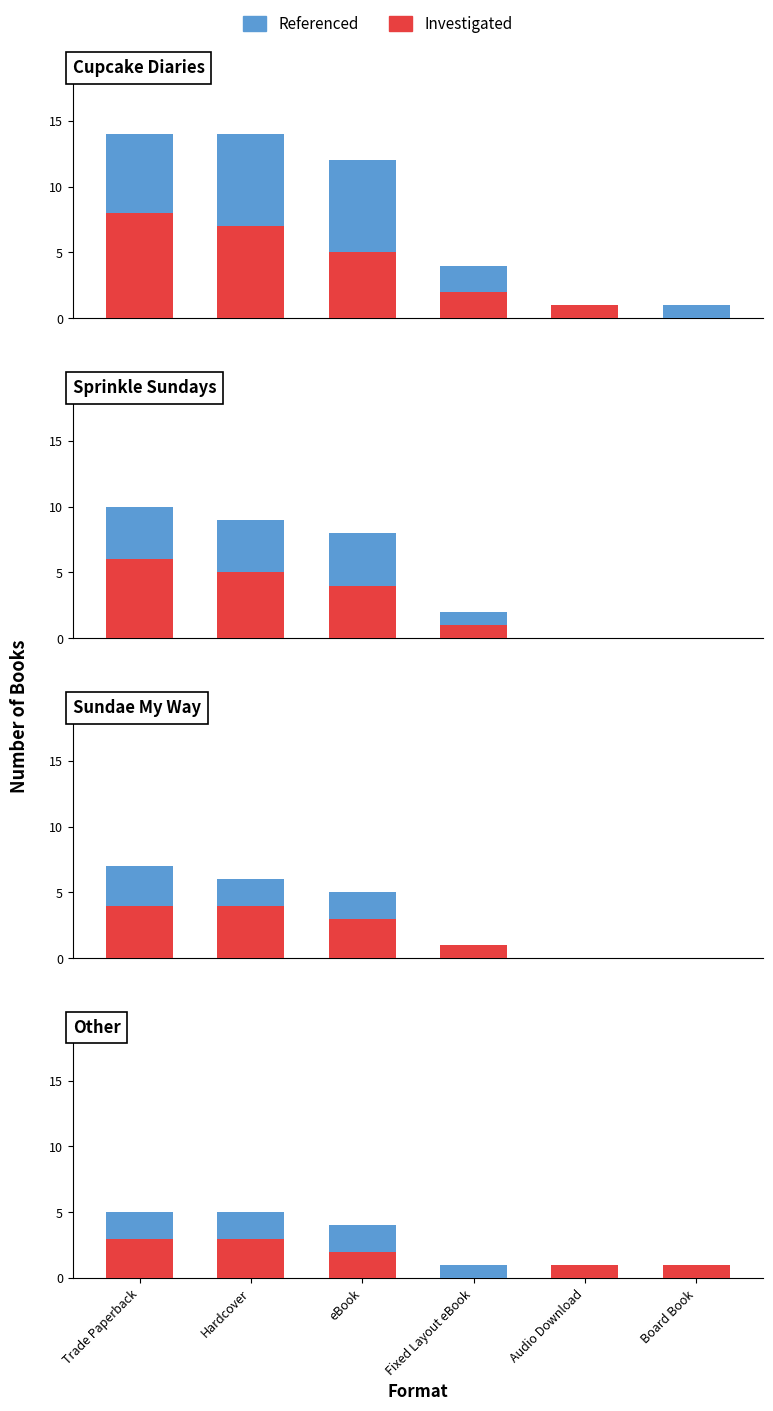

What position from the left is Fixed Layout eBook?

4